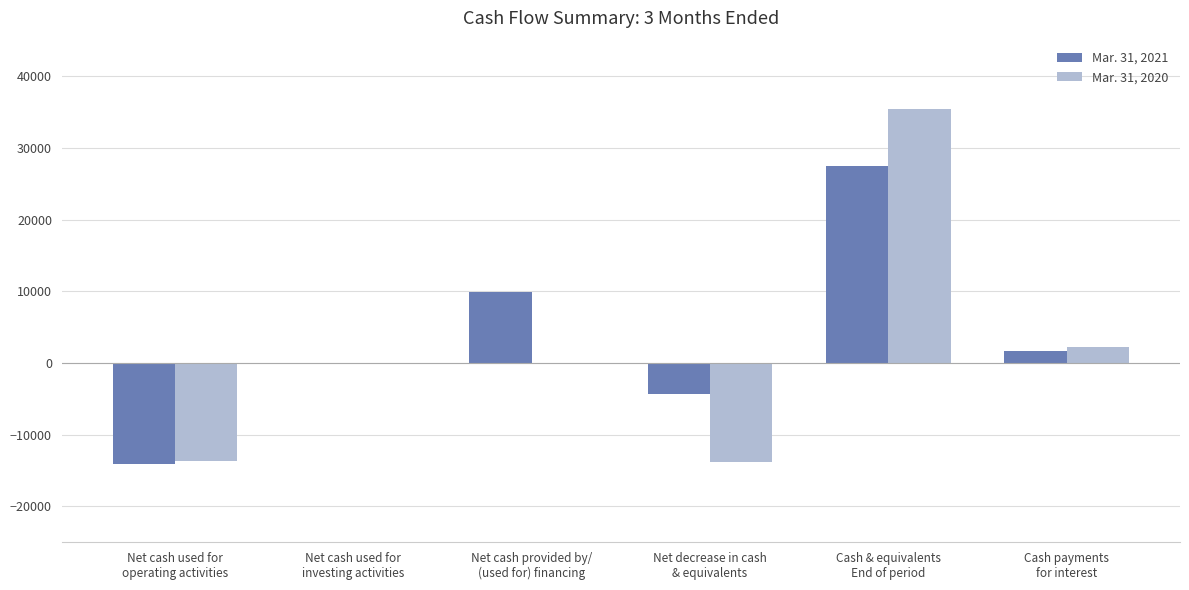

The Mar. 31, 2021 series shows 9891 at Net cash provided by/
(used for) financing. True or false?

True